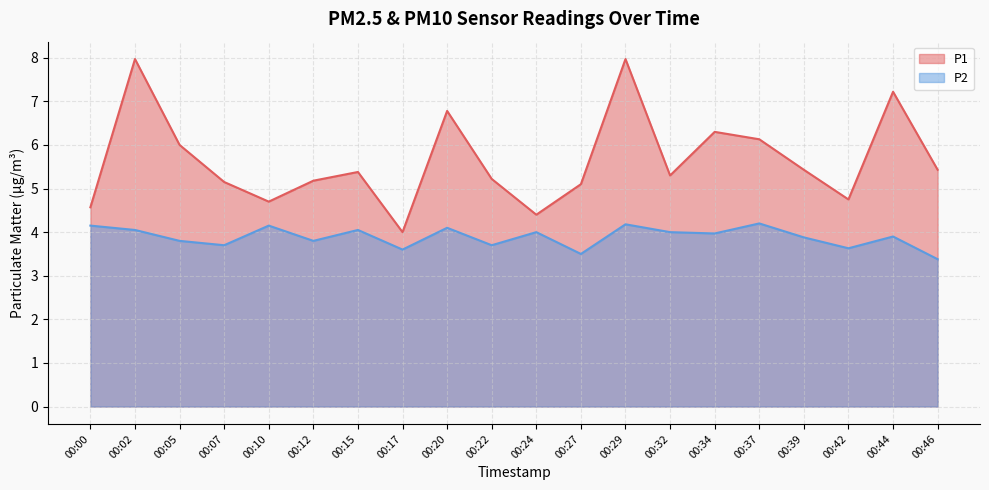

What is the sum of all P1 values?

113.0